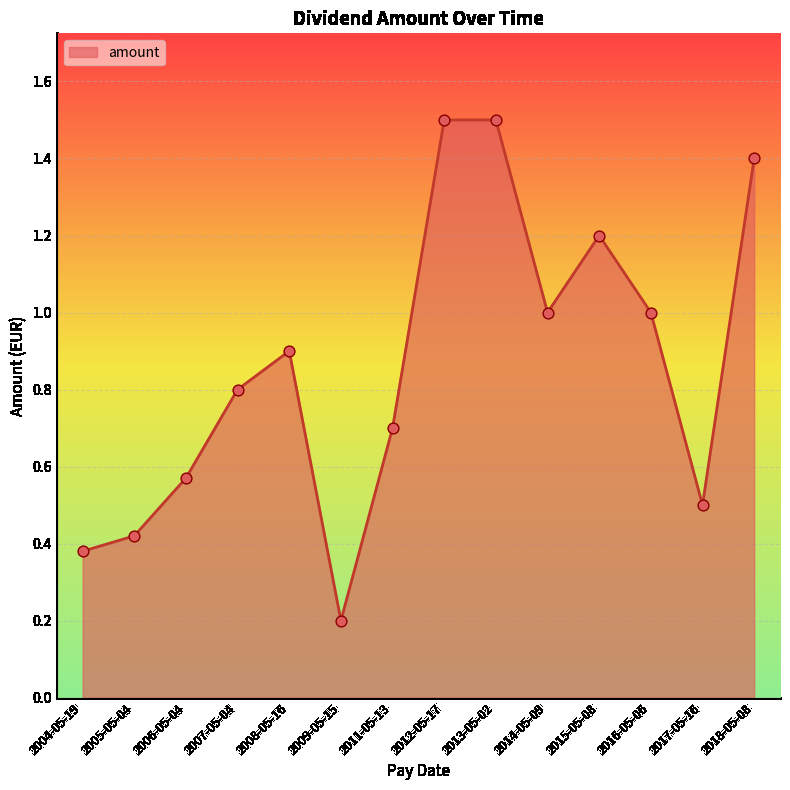

Between 2004-05-19 and 2008-05-16, which is larger?

2008-05-16